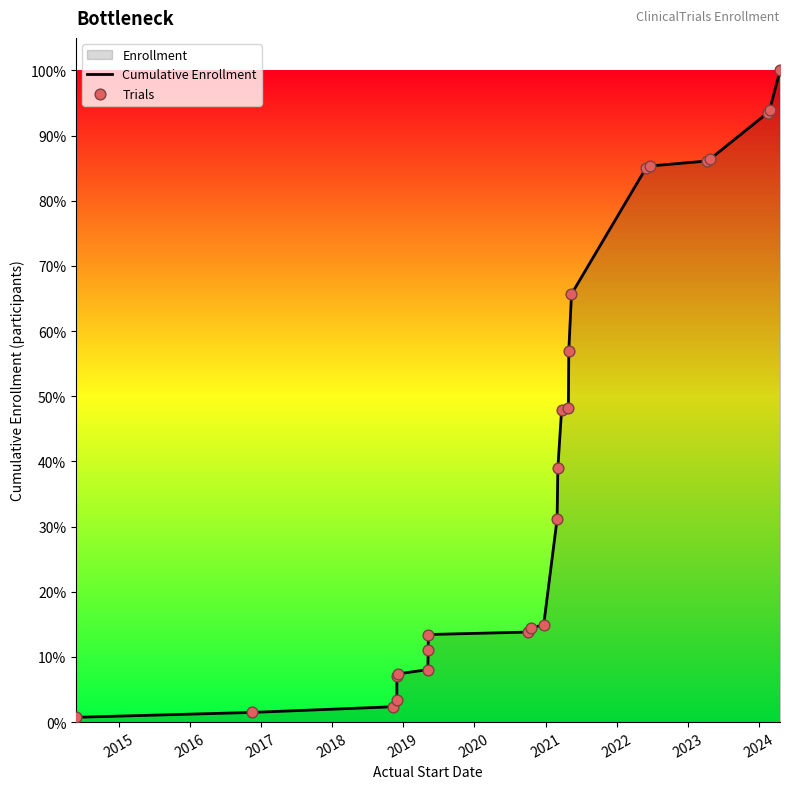

At how many categories does at least one series exceed 4553?

7